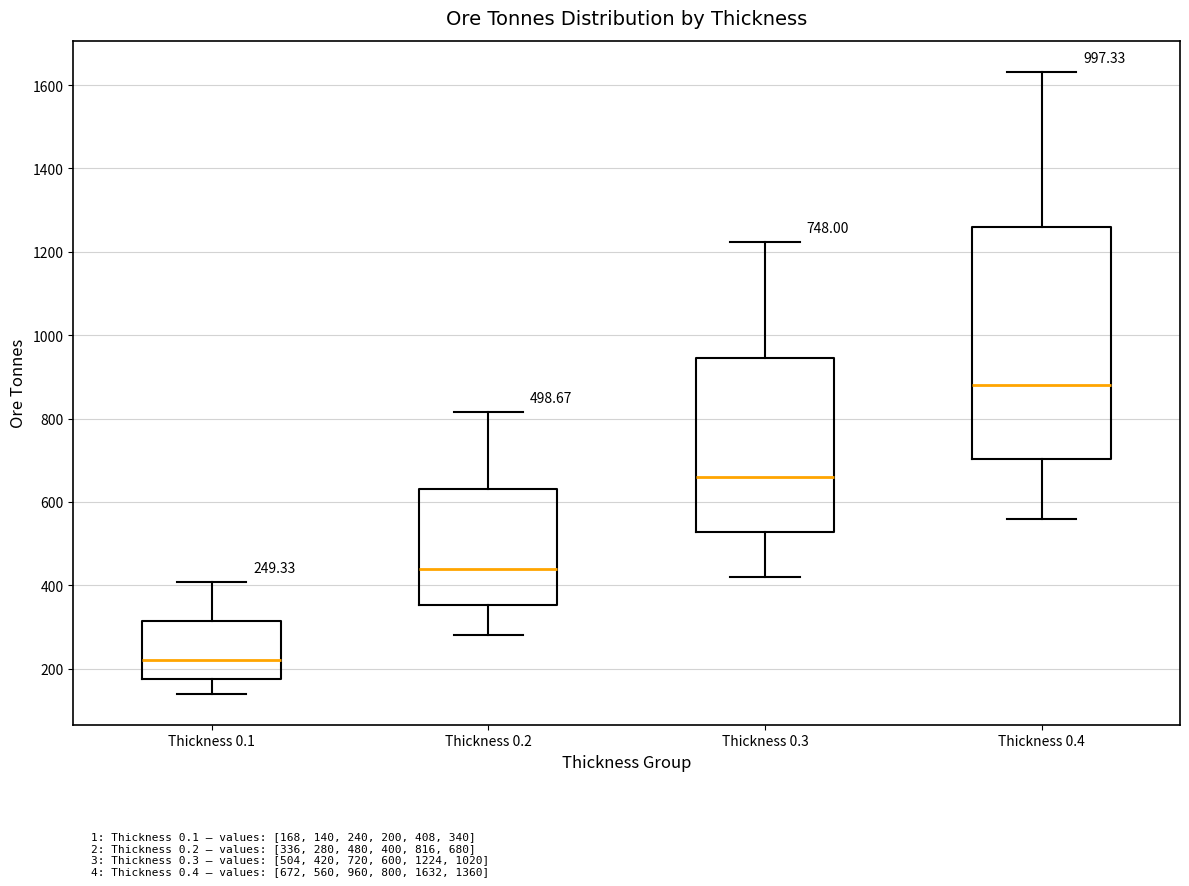

Comparing the boxes themselves (not the whiskers), which one is the tallest?

Thickness 0.4